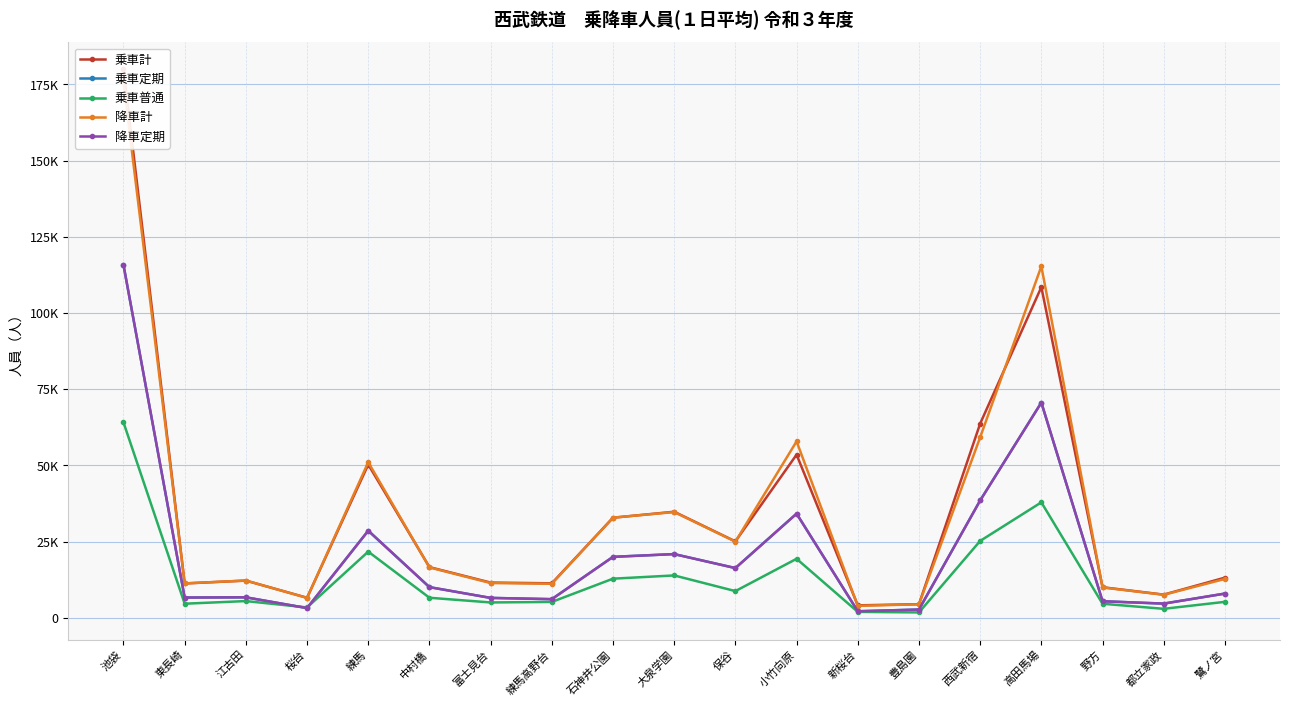

Is it true that 降車計 equals 59177 at 大泉学園?

False